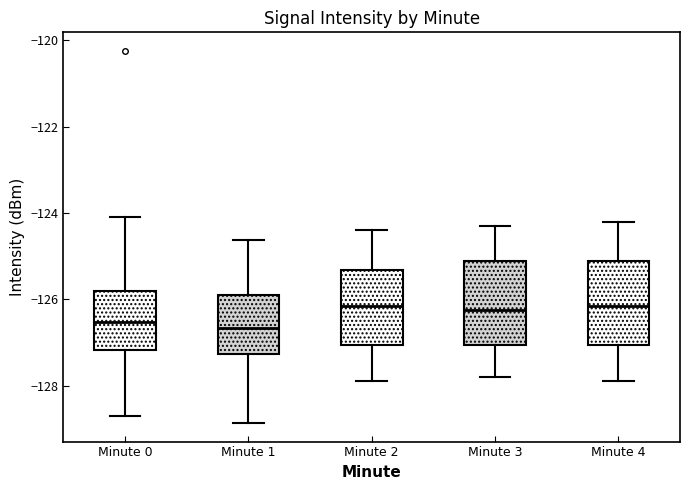

Reading left to right, read every box against the y-axis: the position of its median line, the range the box covers, and the ends of its whiskers. The values are not printed on the chart, so give them approximately, as read against the axis.

Minute 0: median -126.6, box -127.2 to -125.8, whiskers -128.8 to -124.0
Minute 1: median -126.6, box -127.2 to -126.0, whiskers -128.8 to -124.6
Minute 2: median -126.2, box -127.0 to -125.4, whiskers -127.8 to -124.4
Minute 3: median -126.2, box -127.0 to -125.2, whiskers -127.8 to -124.2
Minute 4: median -126.2, box -127.0 to -125.2, whiskers -127.8 to -124.2